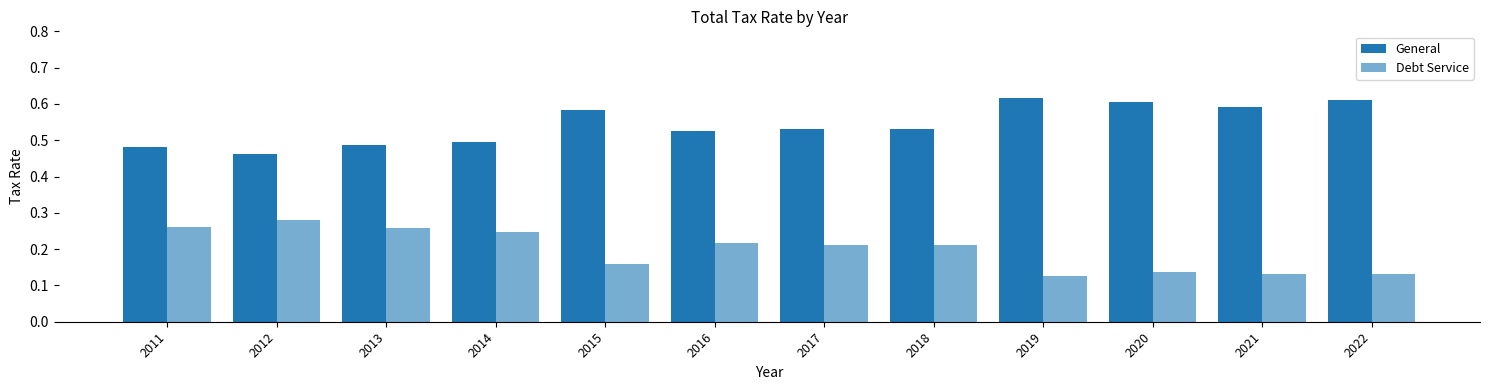

How many bars are there in each group?

2